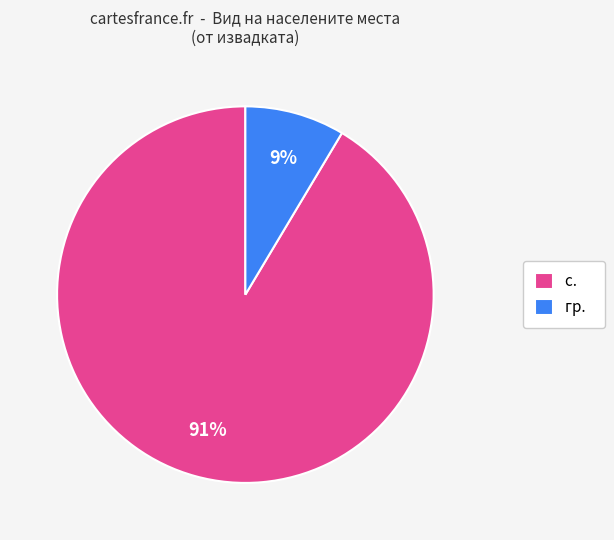

Is there any slice that represents more than half of the pie?

Yes